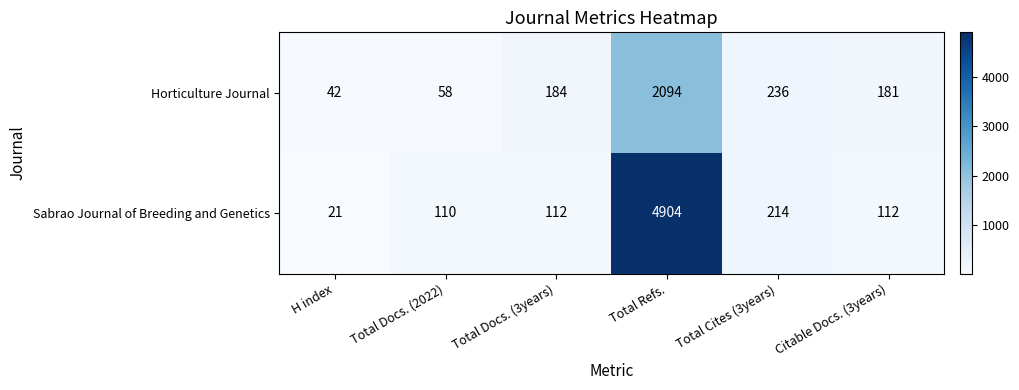

Is it true that Horticulture Journal equals 42 at H index?

True